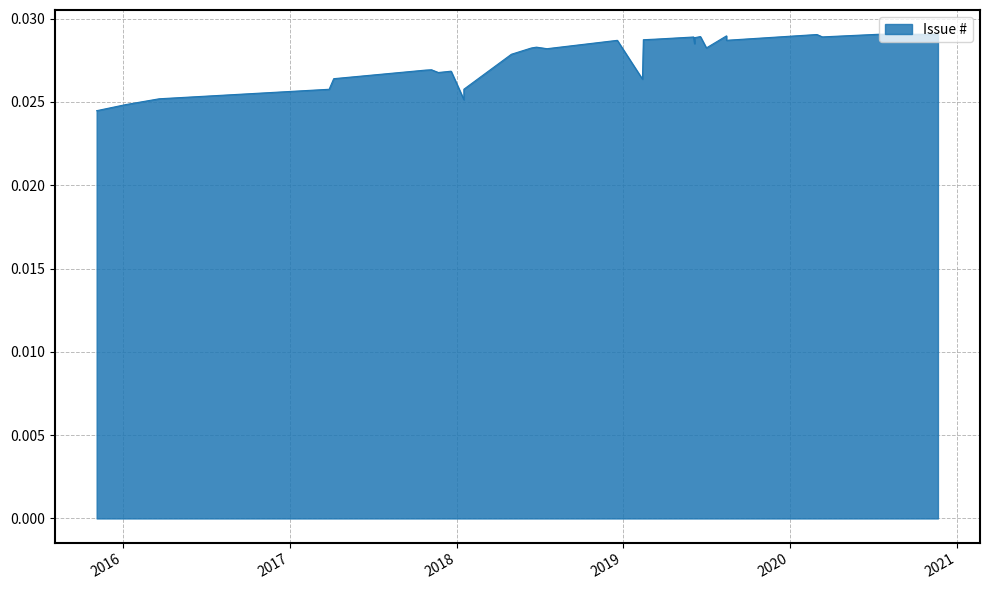

Reading right to left, what are all the values shown in this chart?

2020-11-20=0.0	2020-07-15=0.0	2020-03-12=0.0	2020-02-29=0.0	2020-02-24=0.0	2019-08-15=0.0	2019-08-15=0.0	2019-07-02=0.0	2019-06-19=0.0	2019-06-19=0.0	2019-06-17=0.0	2019-06-06=0.0	2019-06-06=0.0	2019-06-04=0.0	2019-03-11=0.0	2019-03-08=0.0	2019-02-14=0.0	2019-02-12=0.0	2018-12-19=0.0	2018-12-19=0.0	2018-07-18=0.0	2018-06-25=0.0	2018-06-15=0.0	2018-06-13=0.0	2018-05-01=0.0	2018-01-17=0.0	2018-01-17=0.0	2017-12-20=0.0	2017-11-22=0.0	2017-11-07=0.0	2017-10-25=0.0	2017-04-07=0.0	2017-03-28=0.0	2016-03-21=0.0	2016-01-08=0.0	2015-11-05=0.0